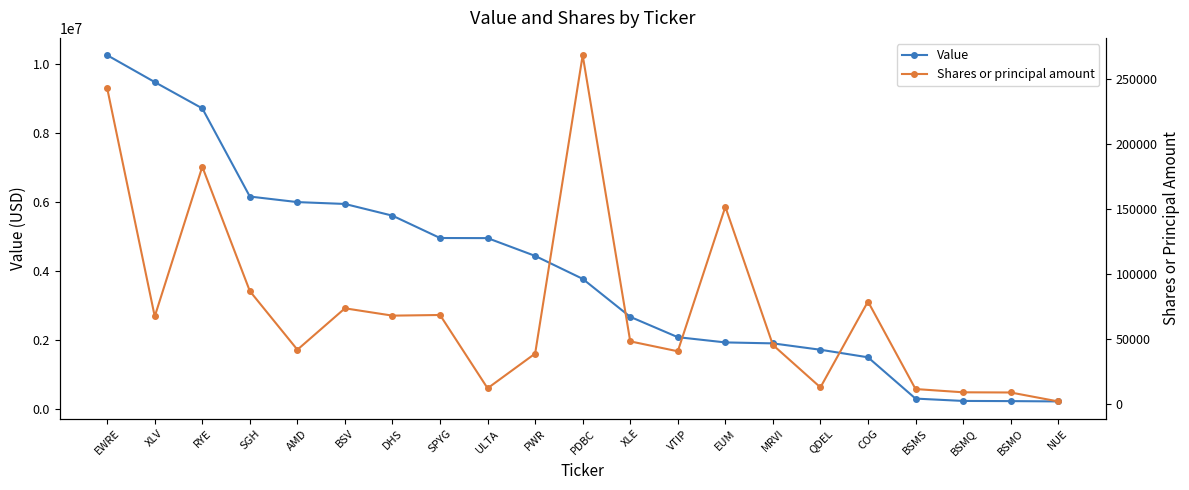

What position from the right is EWRE?

21